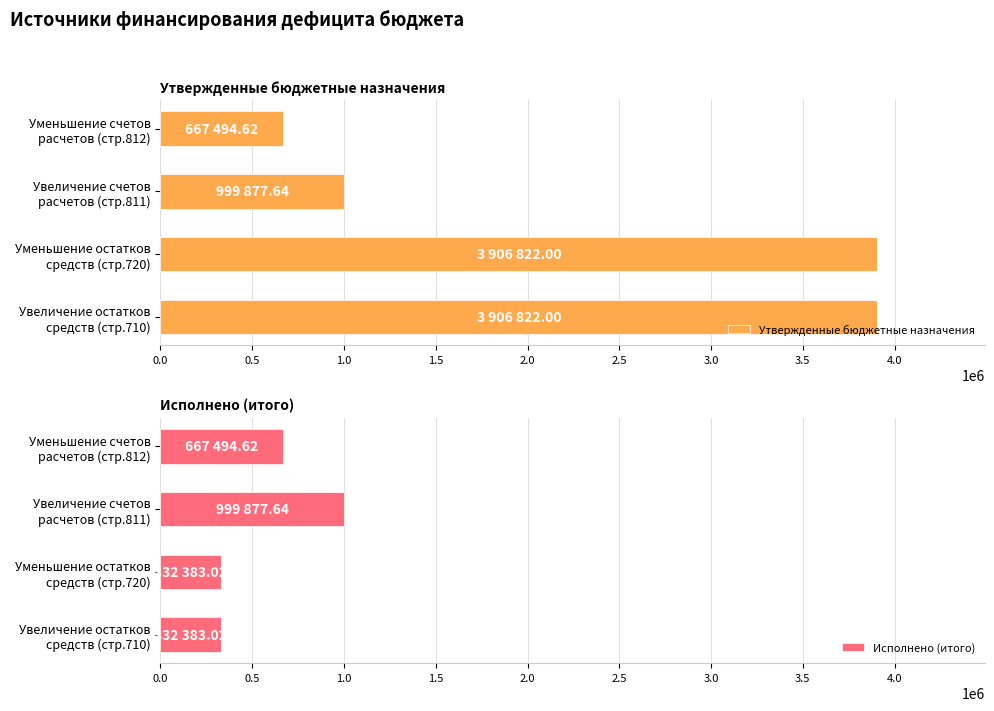

How many data points in Исполнено (итого) are above 667494?

2